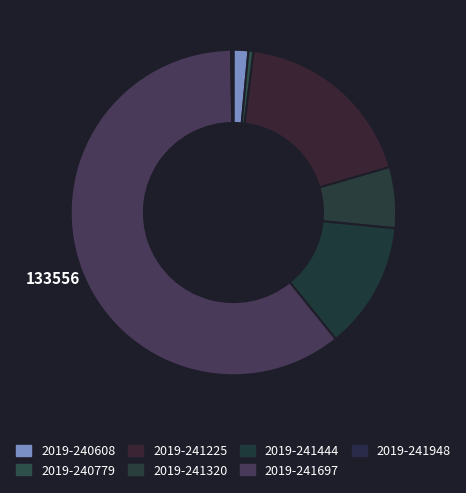

Does 2019-241948 account for over 50% of the chart?

No